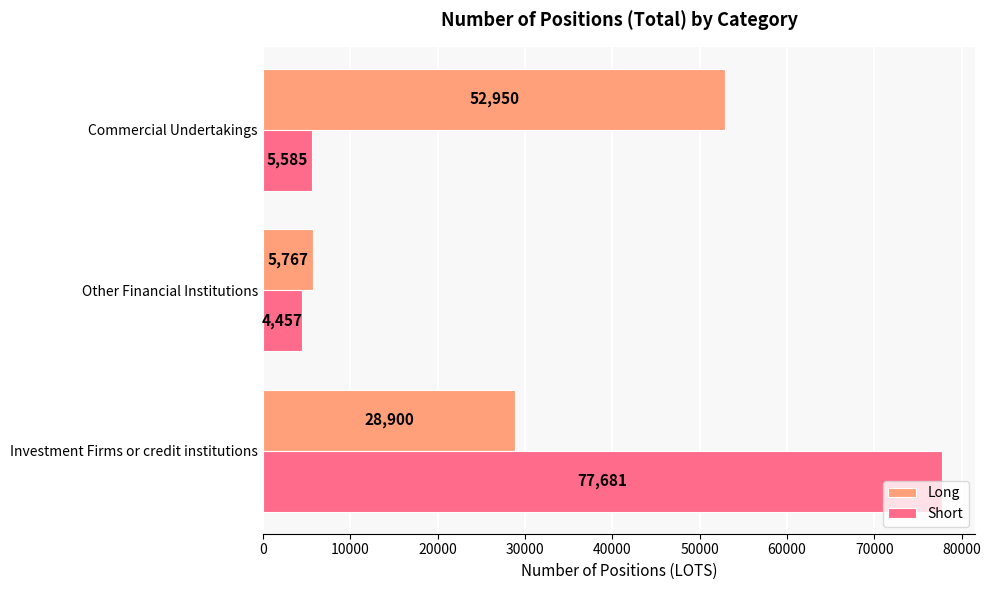

Is it true that Long equals 5767 at Other Financial Institutions?

True